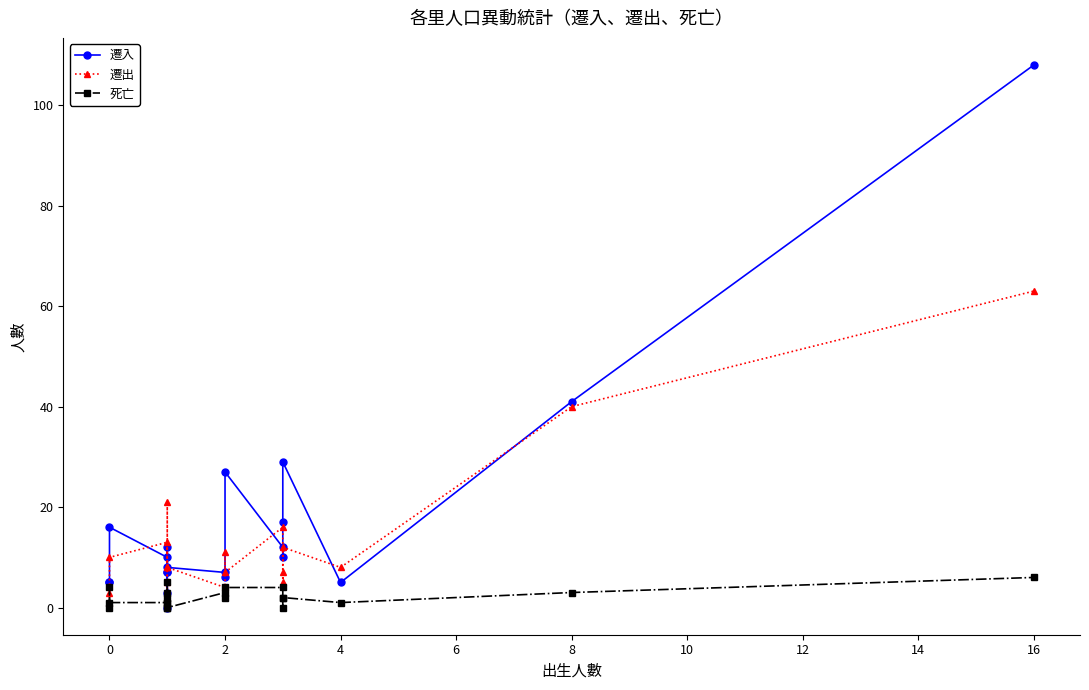

Reading left to right, transcribe all the data shown in this chart.

遷入: 5	5	16	10	0	3	7	12	7	8	7	6	27	12	10	17	29	5	41	108
遷出: 1	3	10	13	2	5	8	21	8	8	4	11	7	16	5	7	12	8	40	63
死亡: 0	4	1	1	0	5	1	2	3	0	3	2	4	4	0	2	2	1	3	6